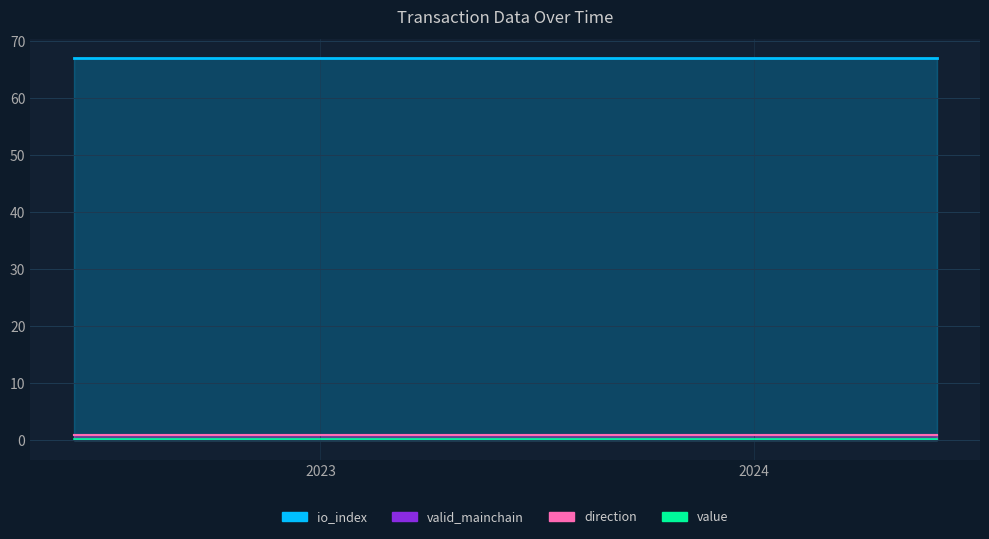

Reading left to right, what are all the values shown in this chart?

value: 0.2	0.2	0.2	0.2	0.2	0.2	0.2	0.2	0.2	0.2	0.2	0.2	0.2	0.2	0.2	0.2	0.2	0.2	0.2	0.2	0.2	0.2	0.2	0.2	0.2
io_index: 67.0	67.0	67.0	67.0	67.0	67.0	67.0	67.0	67.0	67.0	67.0	67.0	67.0	67.0	67.0	67.0	67.0	67.0	67.0	67.0	67.0	67.0	67.0	67.0	67.0
valid_mainchain: 1.0	1.0	1.0	1.0	1.0	1.0	1.0	1.0	1.0	1.0	1.0	1.0	1.0	1.0	1.0	1.0	1.0	1.0	1.0	1.0	1.0	1.0	1.0	1.0	1.0
direction: 1.0	1.0	1.0	1.0	1.0	1.0	1.0	1.0	1.0	1.0	1.0	1.0	1.0	1.0	1.0	1.0	1.0	1.0	1.0	1.0	1.0	1.0	1.0	1.0	1.0